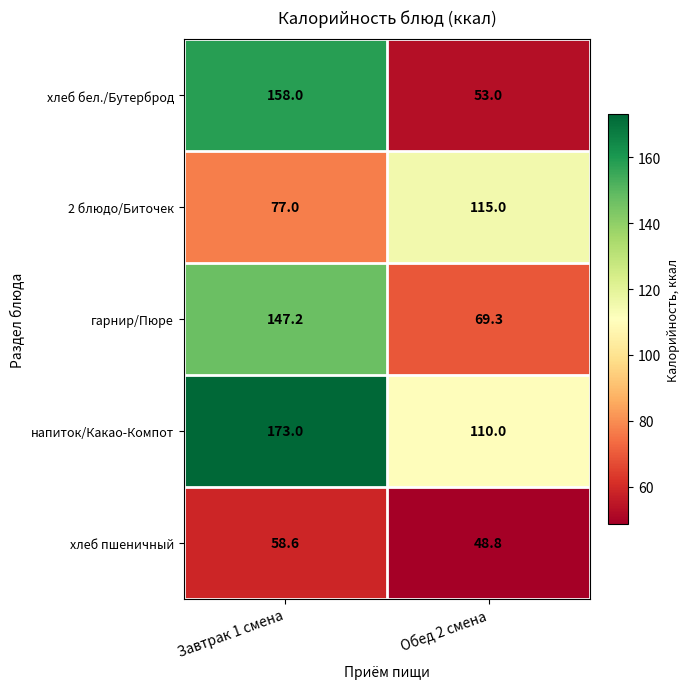

Where is напиток/Какао-Компот nearest to the value 141?

Обед 2 смена